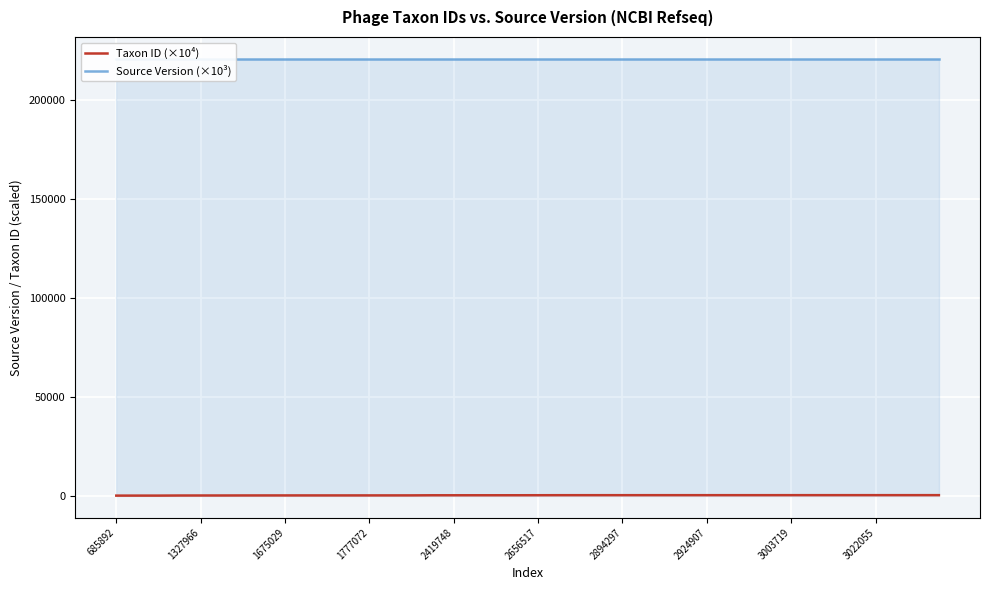

Between 2419748 and 2924907, which series saw the biggest shift?

Taxon ID (×10⁴)